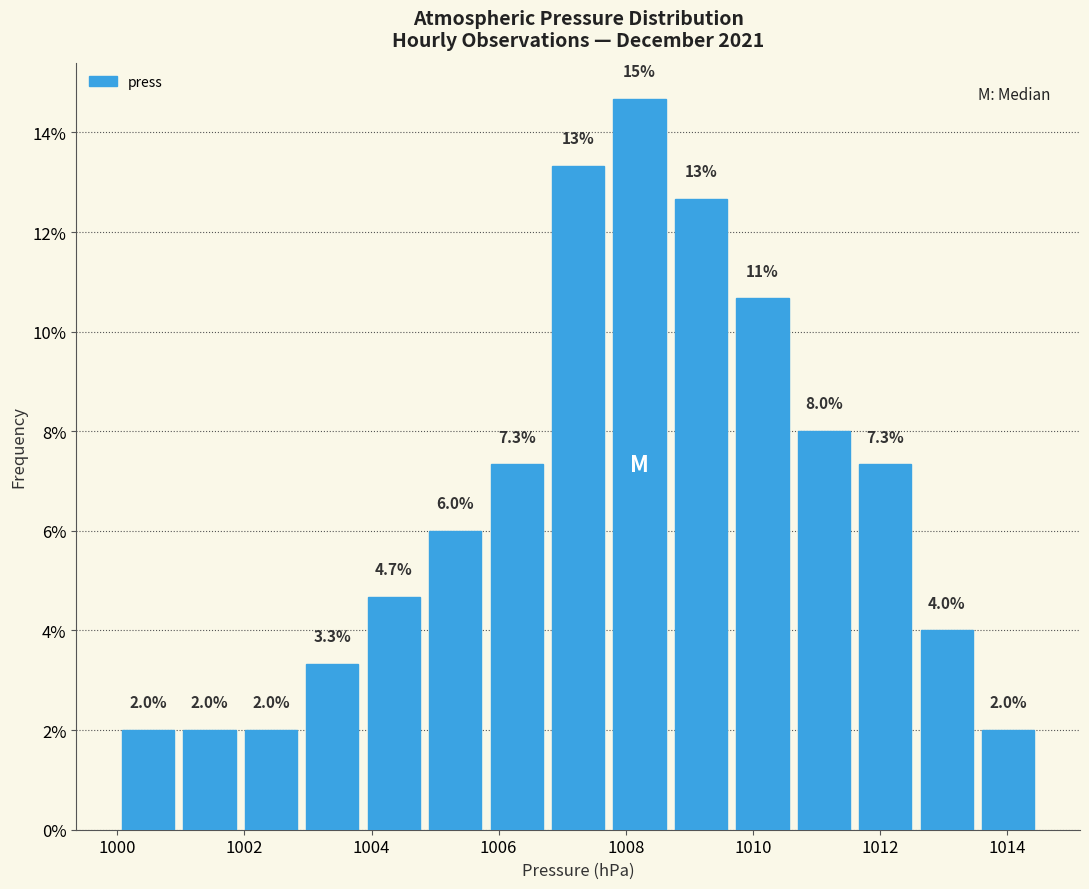

Which range on the x-axis has the tallest bar?

1007.8 to 1008.8